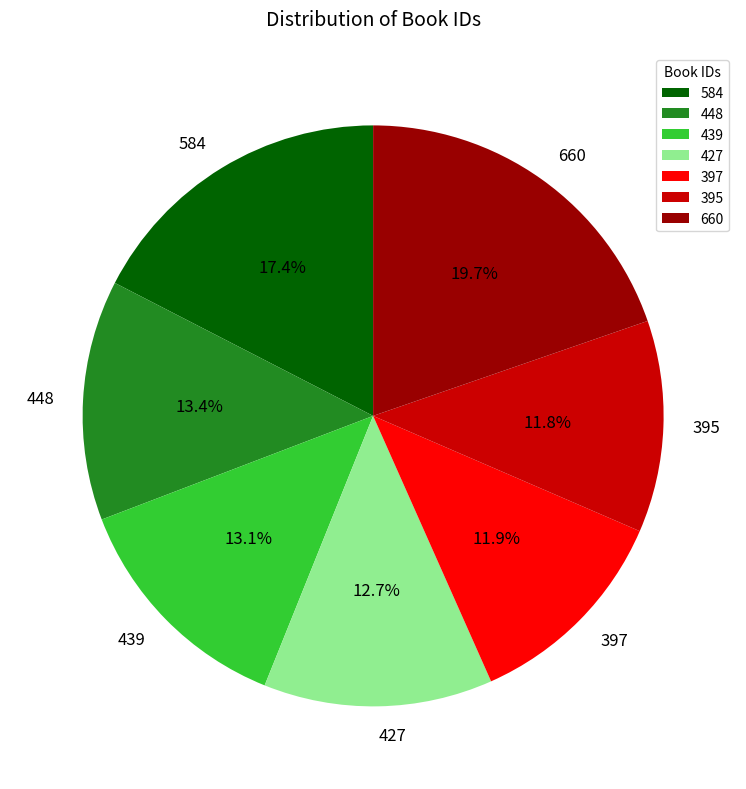

How many segments does this pie chart have?

7